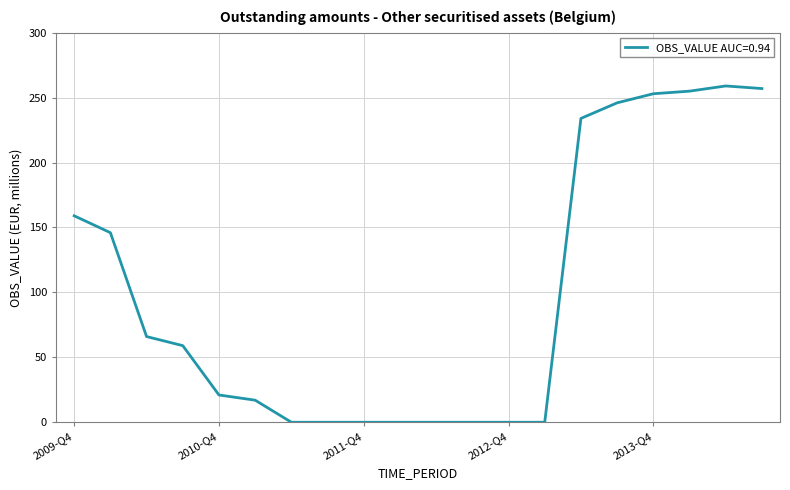

What is the difference between the maximum and minimum values?

259